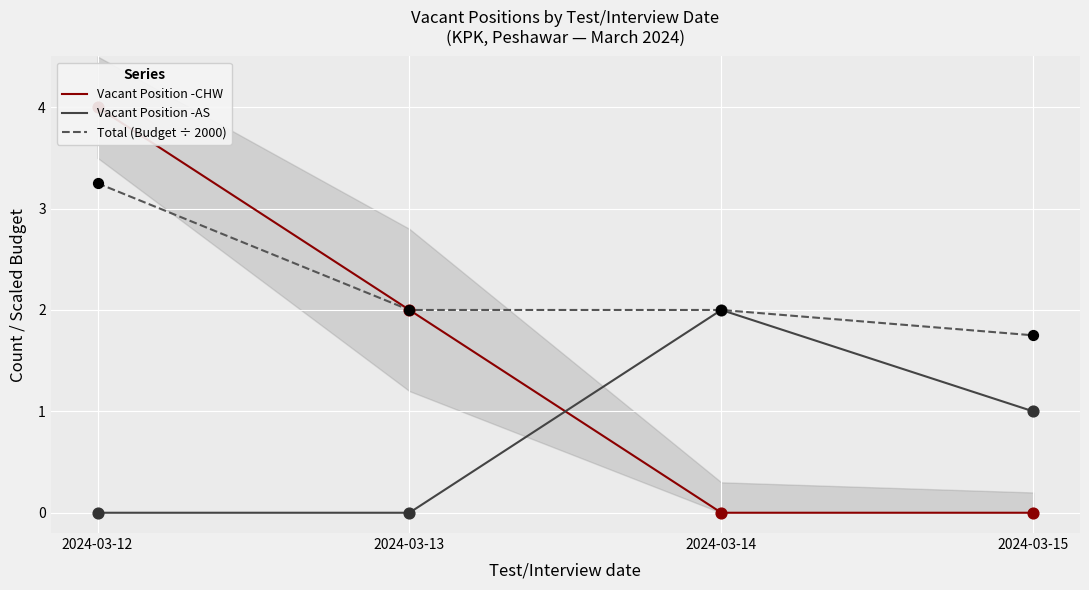

Which series reaches the minimum Y coordinate?

Vacant Position -CHW